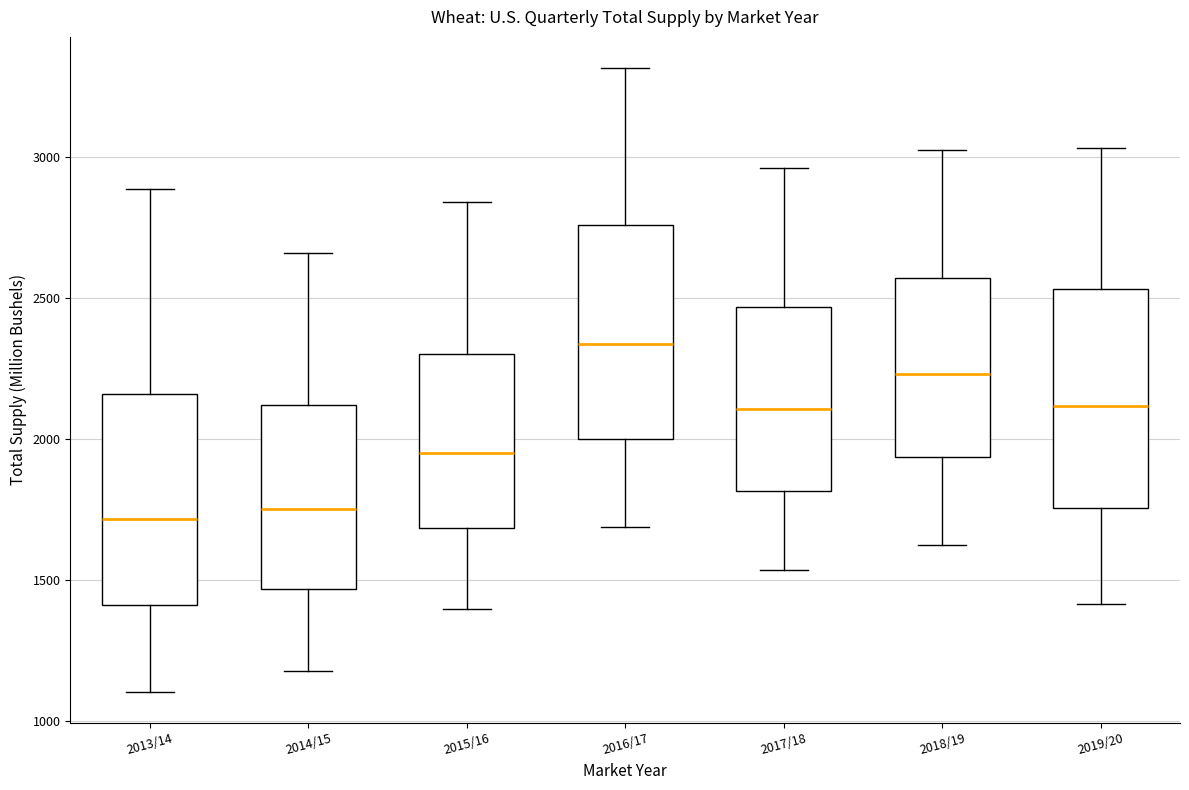

Where does the upper whisker of the box for 2017/18 end on the y-axis? The values are not printed on the chart, so give them approximately, as read against the axis.

2950